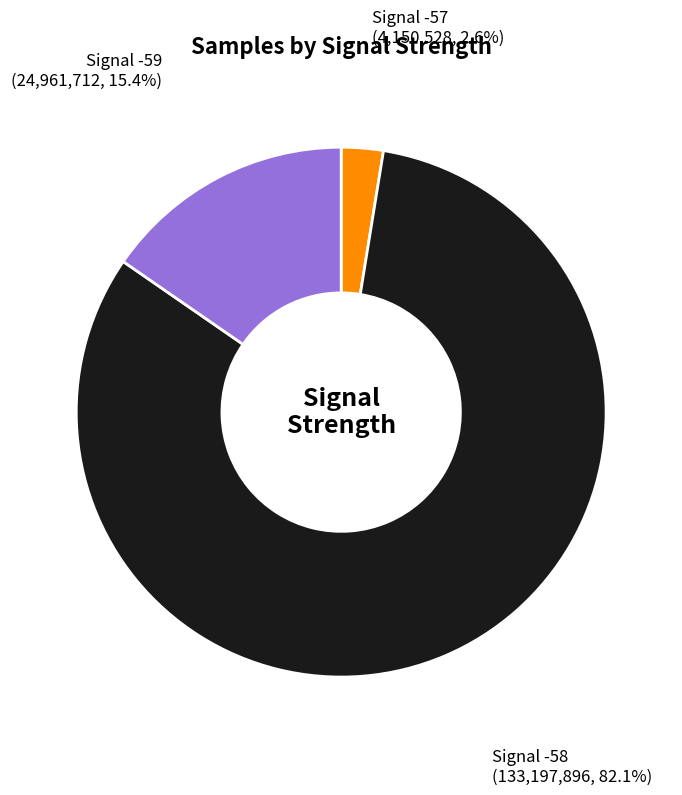

What portion of the pie excludes Signal -57 (4,150,528, 2.6%)?

97.4%